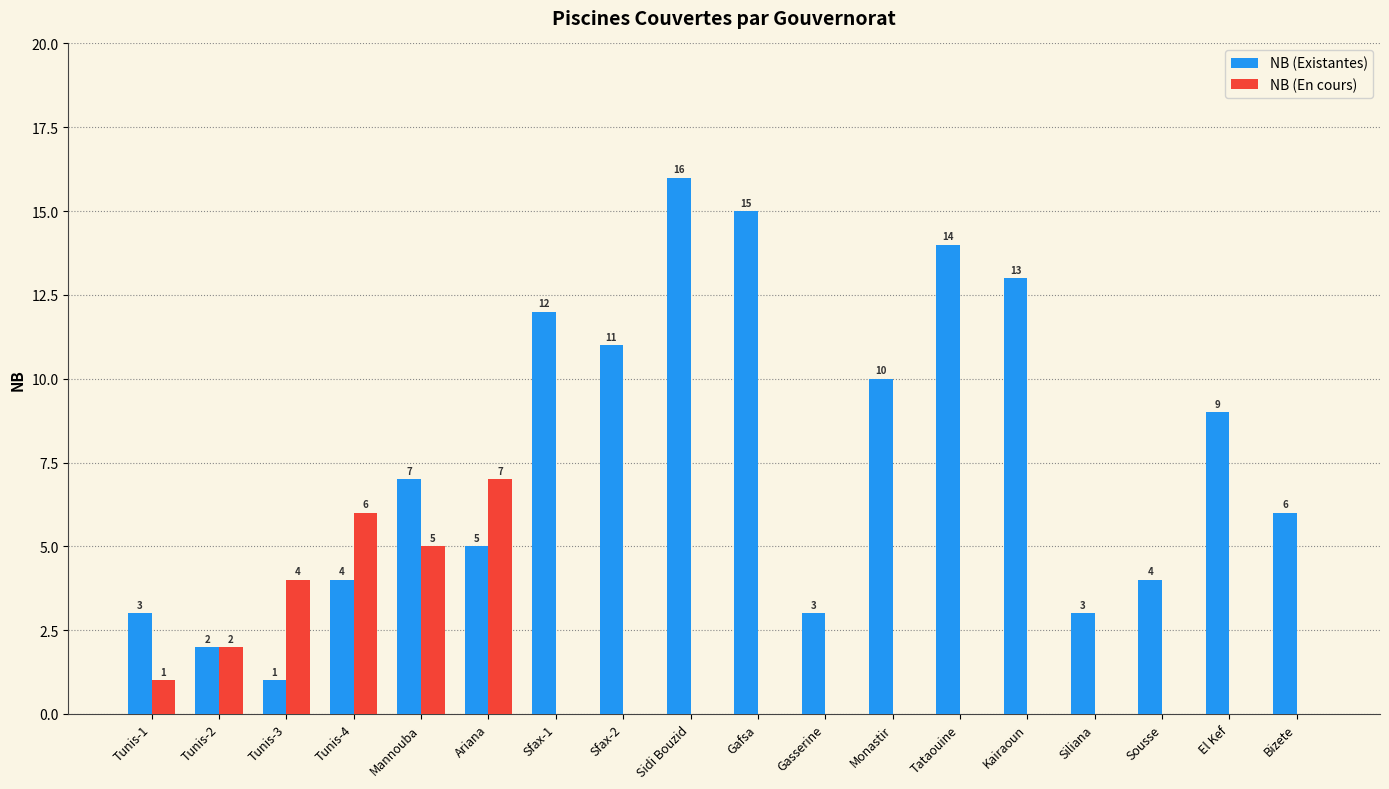

What is the average value of the NB (Existantes) series?

8